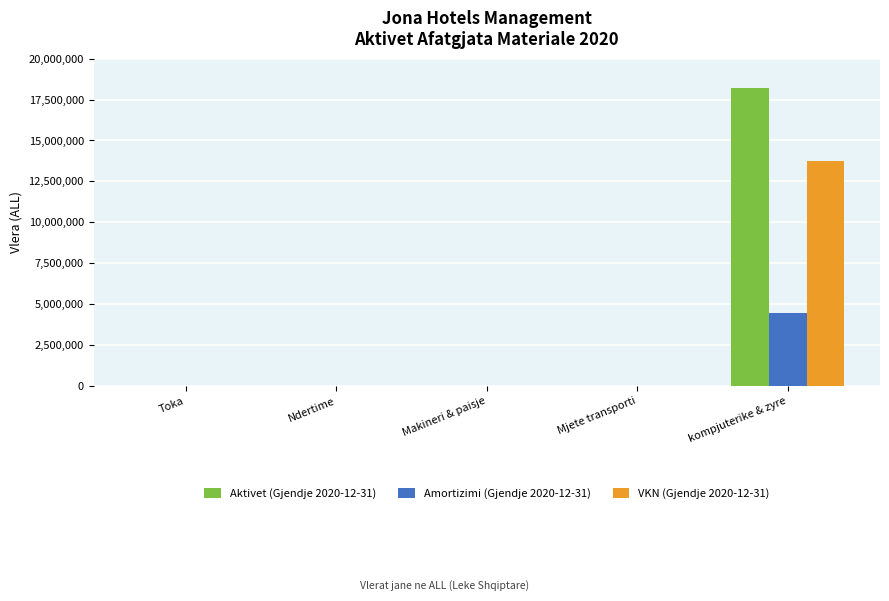

Reading left to right, extract all data points from this chart.

Aktivet (Gjendje 2020-12-31): 0	0	0	0	18209460
Amortizimi (Gjendje 2020-12-31): 0	0	0	0	4479062
VKN (Gjendje 2020-12-31): 0	0	0	0	13730398